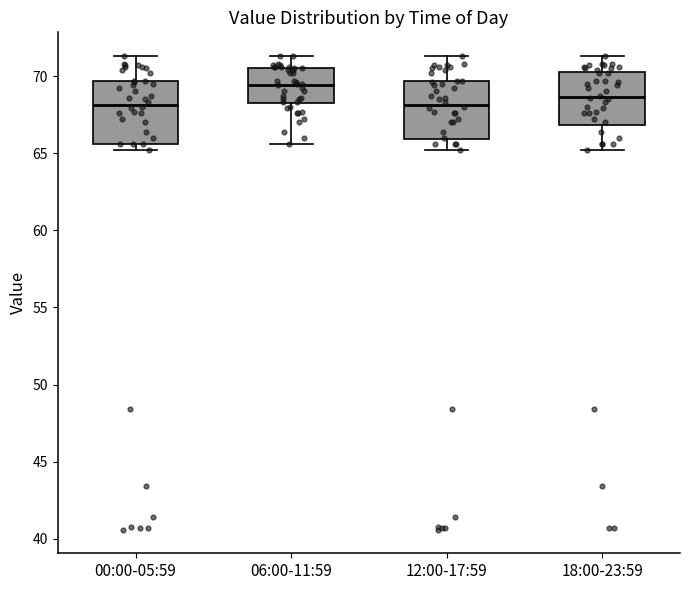

Reading left to right, read every box against the y-axis: the position of its median line, the range the box covers, and the ends of its whiskers. The values are not printed on the chart, so give them approximately, as read against the axis.

00:00-05:59: median 68.0, box 65.5 to 69.5, whiskers 65.0 to 71.5
06:00-11:59: median 69.5, box 68.0 to 70.5, whiskers 65.5 to 71.5
12:00-17:59: median 68.0, box 66.0 to 69.5, whiskers 65.0 to 71.5
18:00-23:59: median 68.5, box 67.0 to 70.5, whiskers 65.0 to 71.5